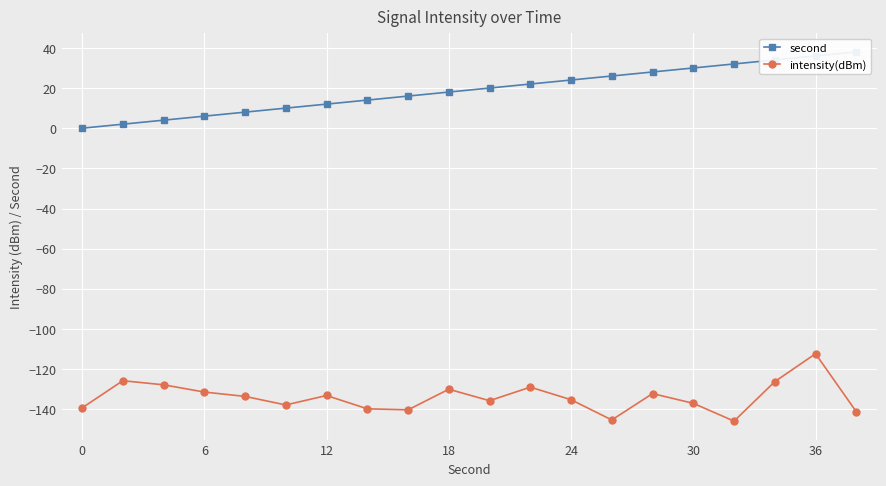

True or false: intensity(dBm) has a value of -32.1 at 6.

False